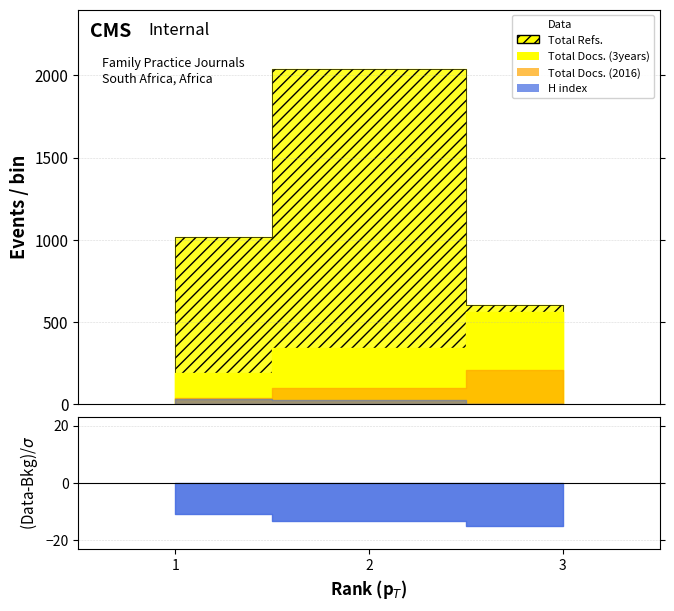

Does the chart display data point markers on the line(s)?

No